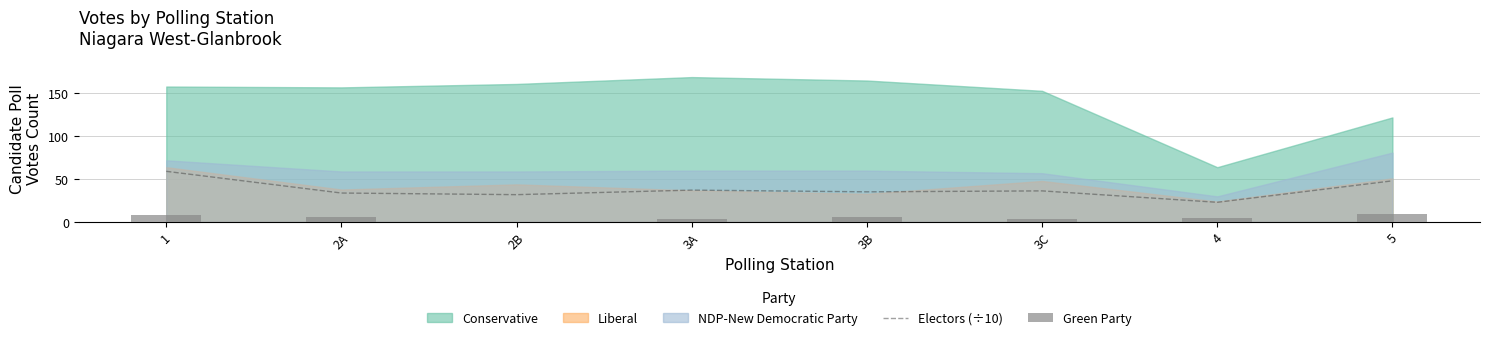

Is it true that Electors (÷10) equals 64.2 at 5?

False